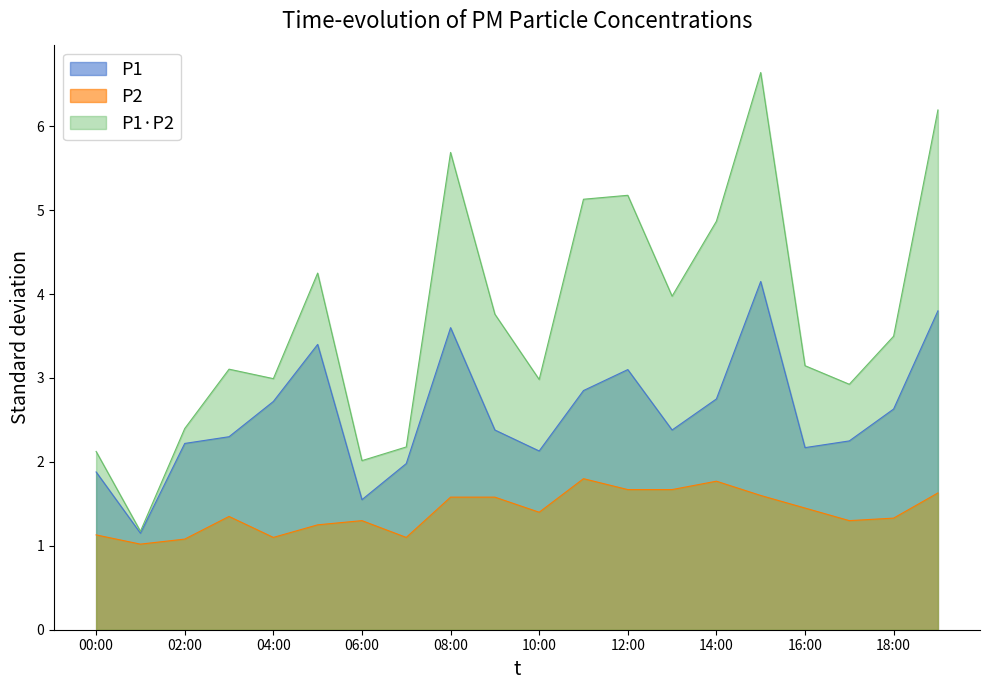

What is the label of the 3rd point from the left?

02:00